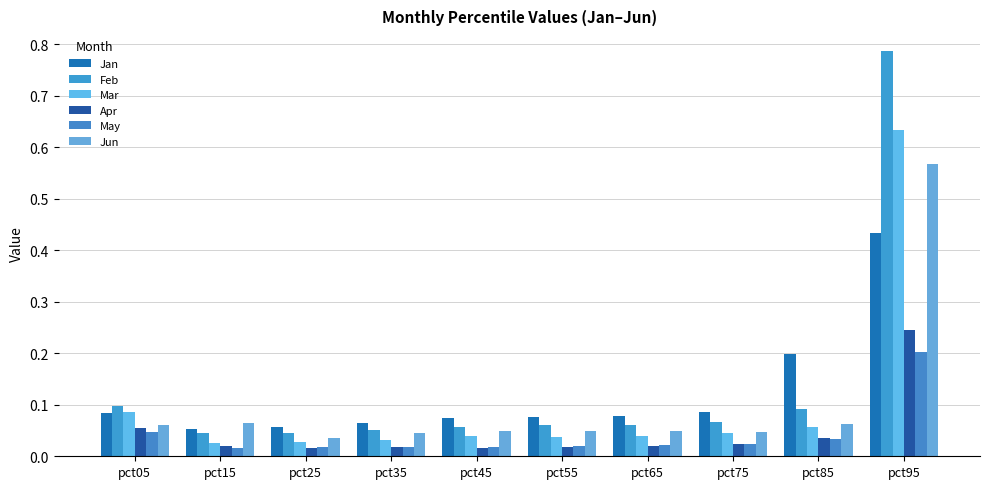

What is the average value of the Jun series?

0.1